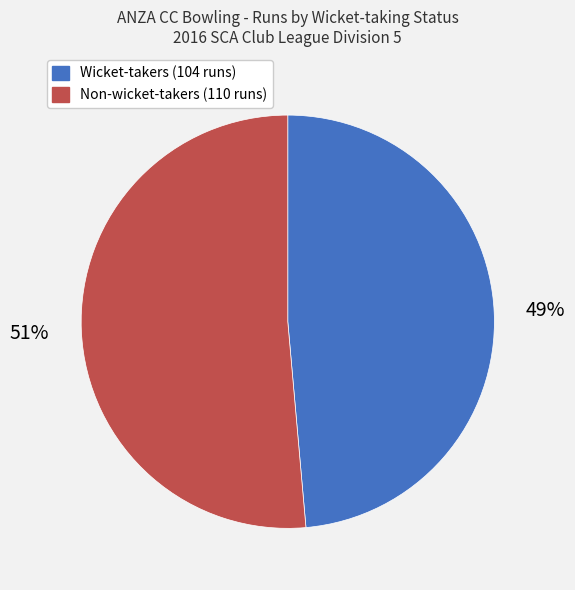

Is there any slice that represents more than half of the pie?

Yes